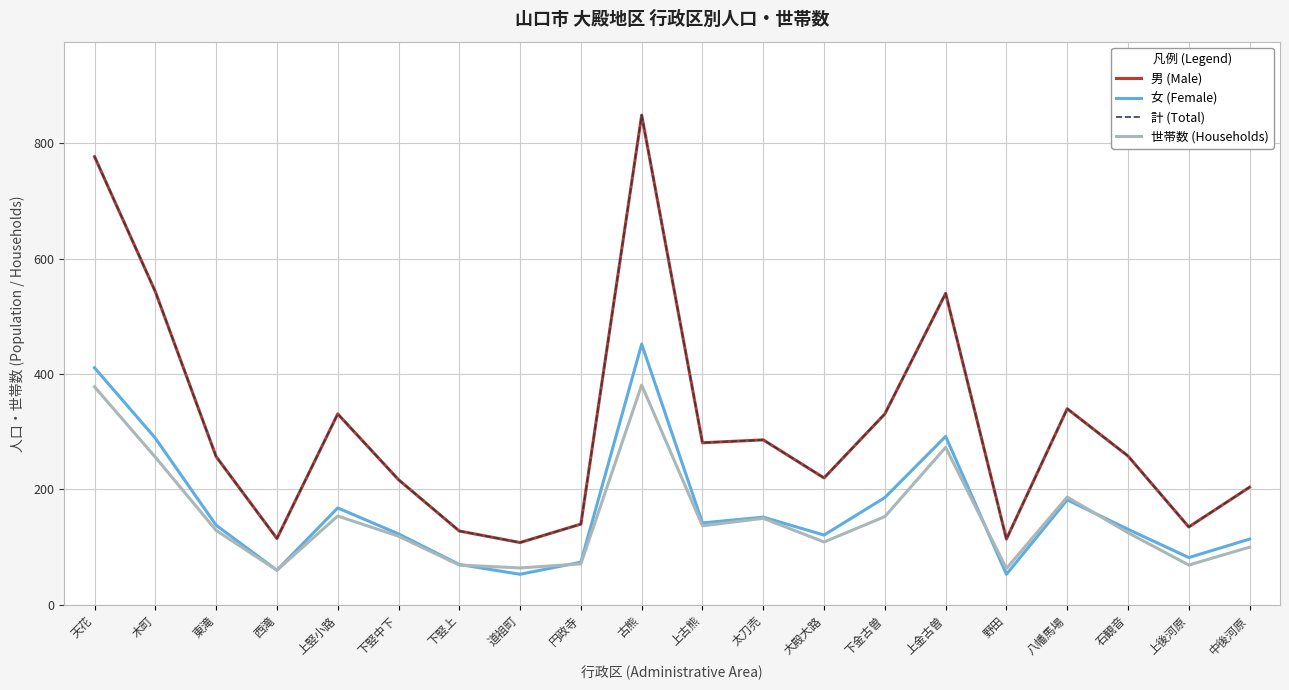

What position from the right is 上後河原?

2